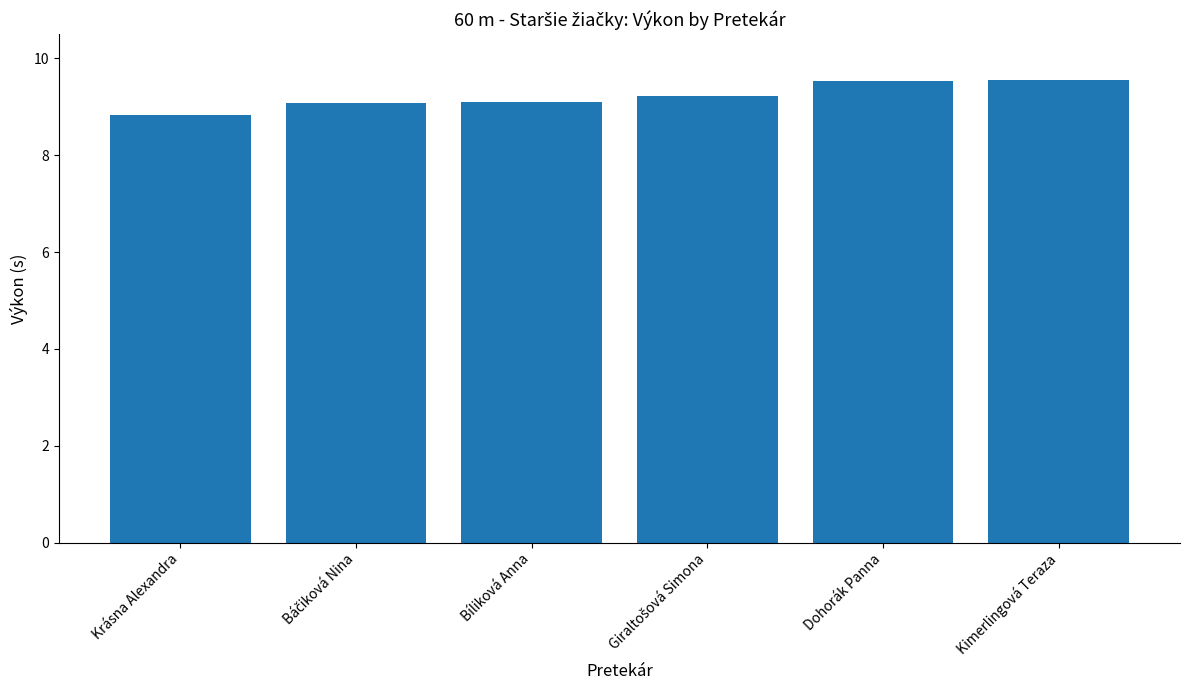

How many values are below 9?

1